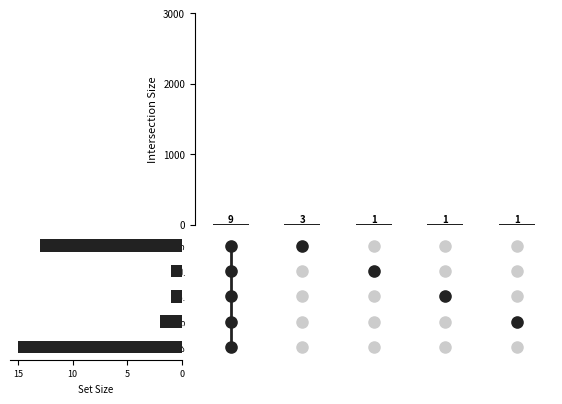

Does the chart contain stacked bars?

No